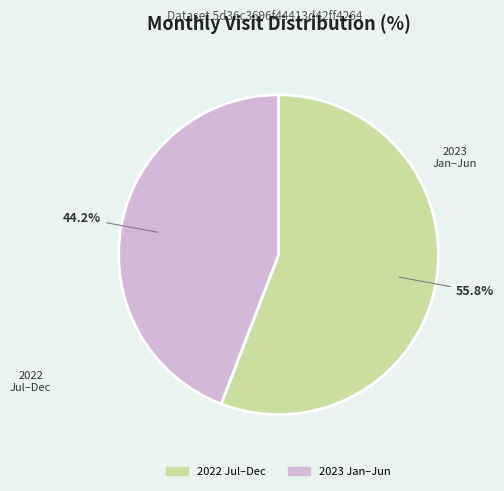

Count the number of slices in the pie.

2